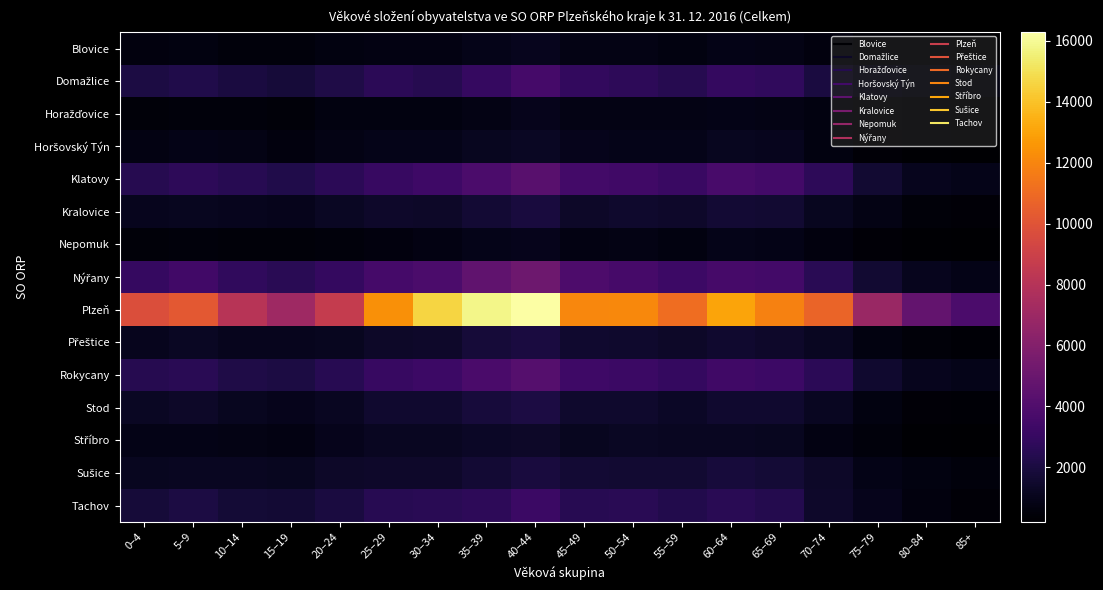

Which label corresponds to the largest value in the chart?

40–44